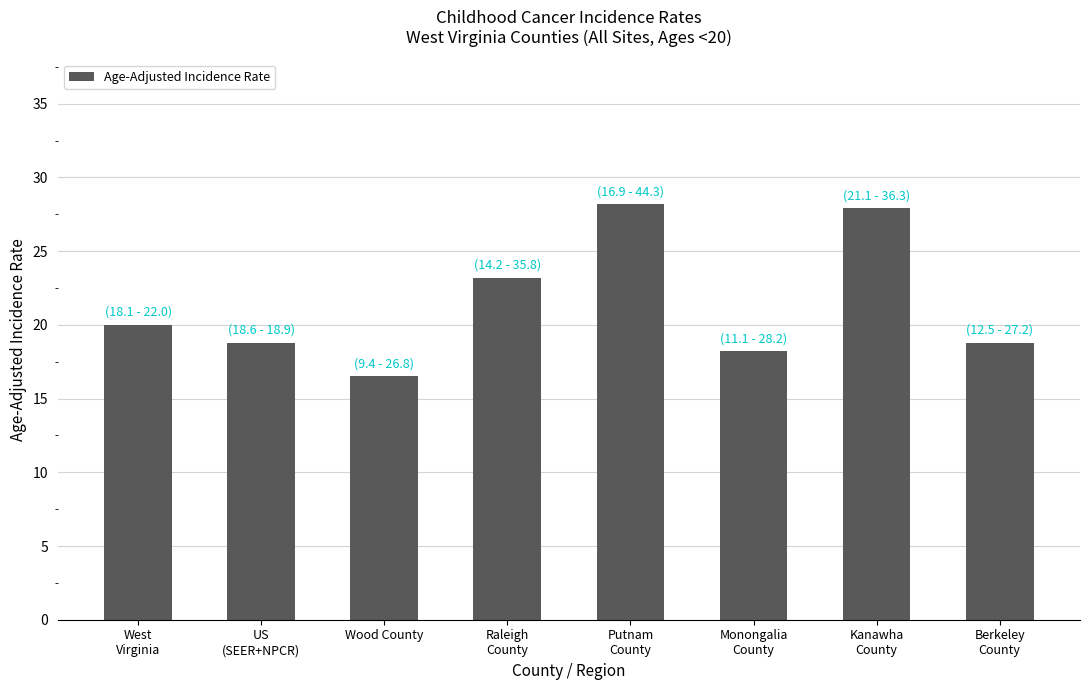

At which label is the value closest to 22?

Raleigh
County